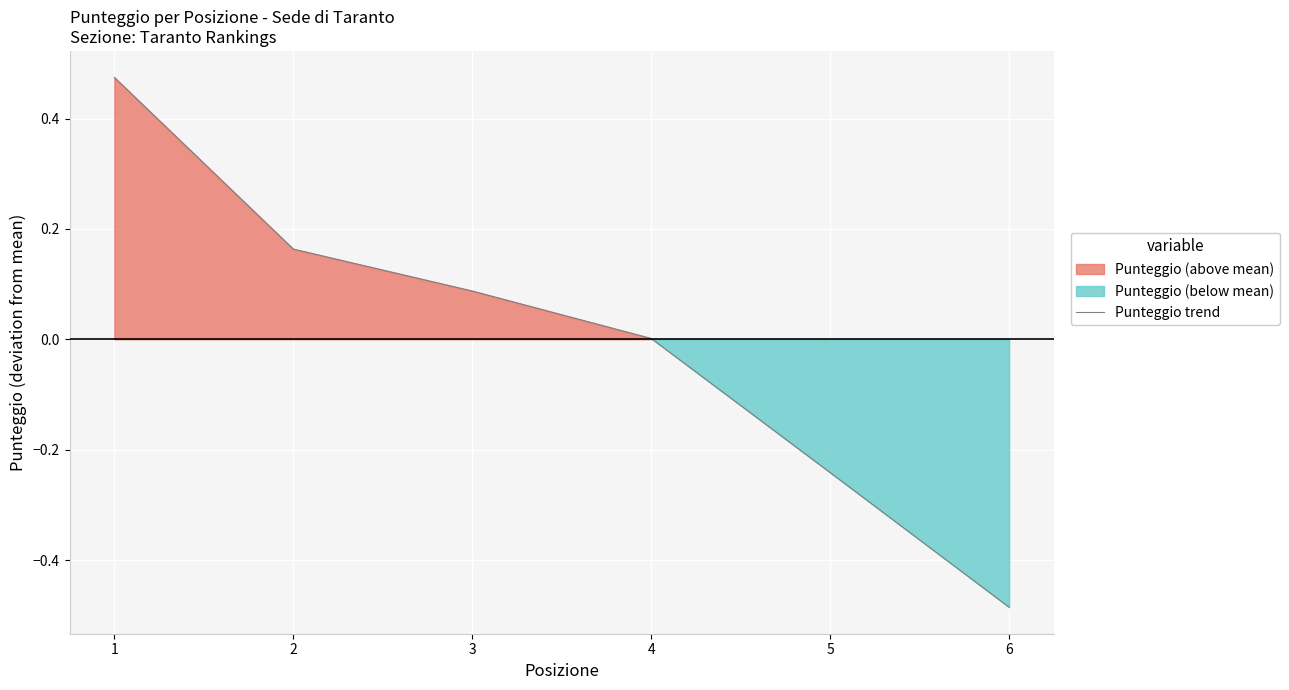

Read the value at 5.

-0.2